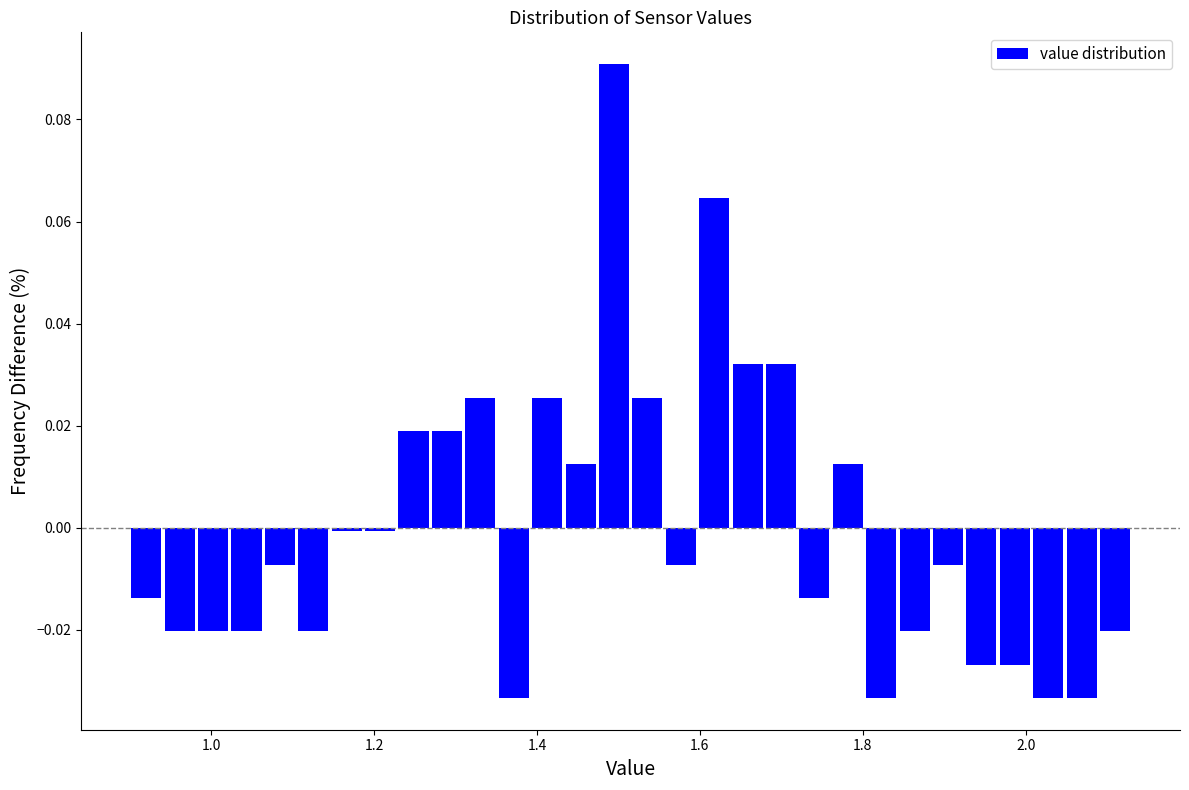

Around what value on the x-axis is the tallest bar? Give the approximate position of its centre, as read against the axis.

1.50